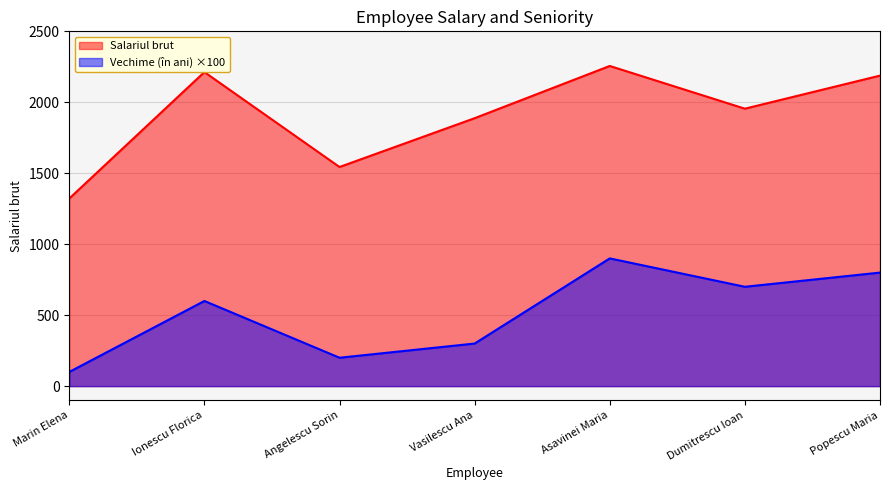

Which label corresponds to the largest value in the chart?

Asavinei Maria